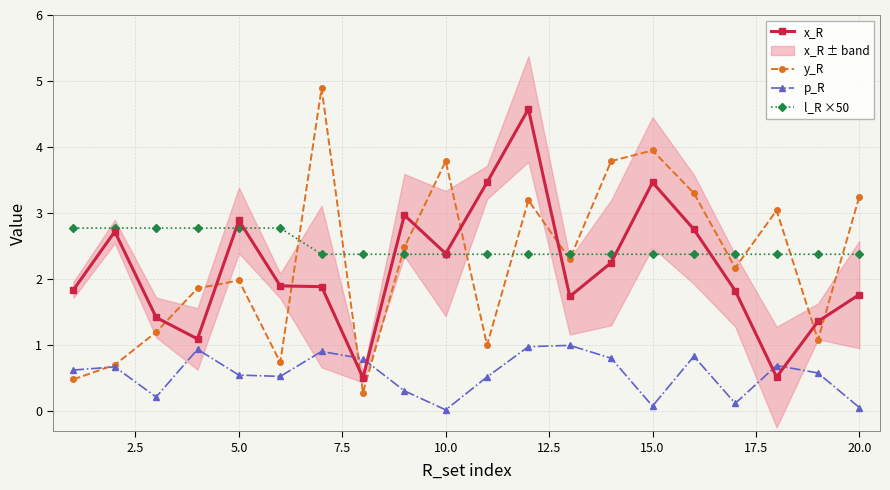

How many times do x_R and y_R cross each other?

9